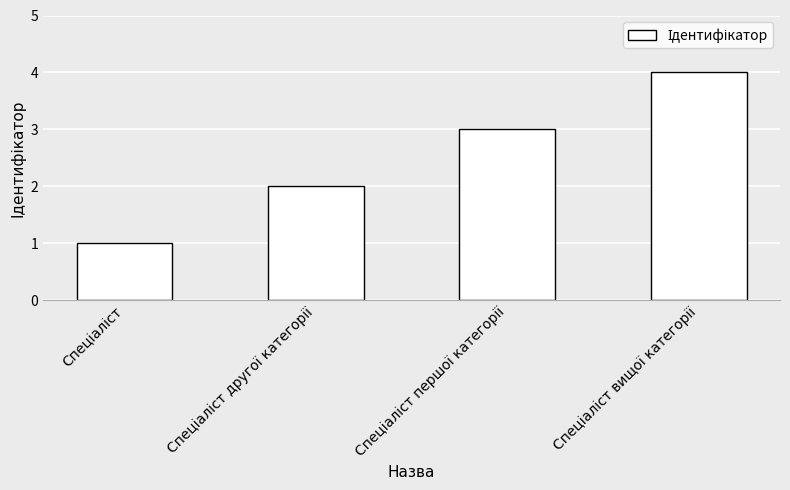

What is the maximum value shown in the chart?

4